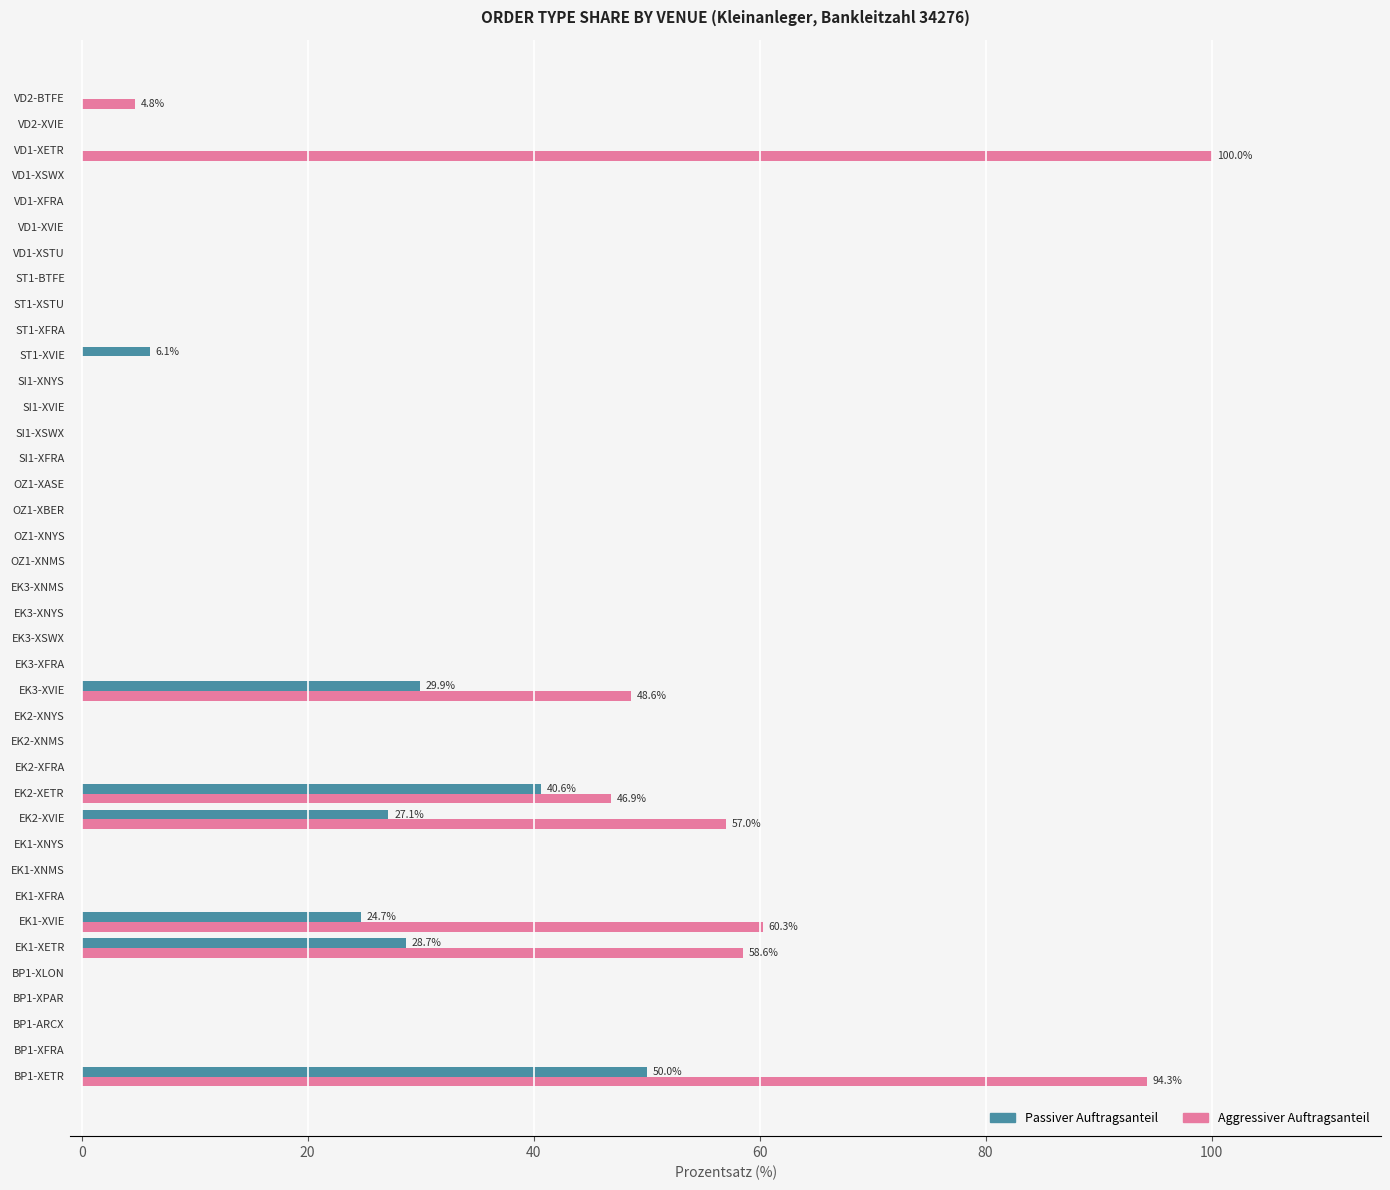

What is the maximum value shown in the chart?

100.0